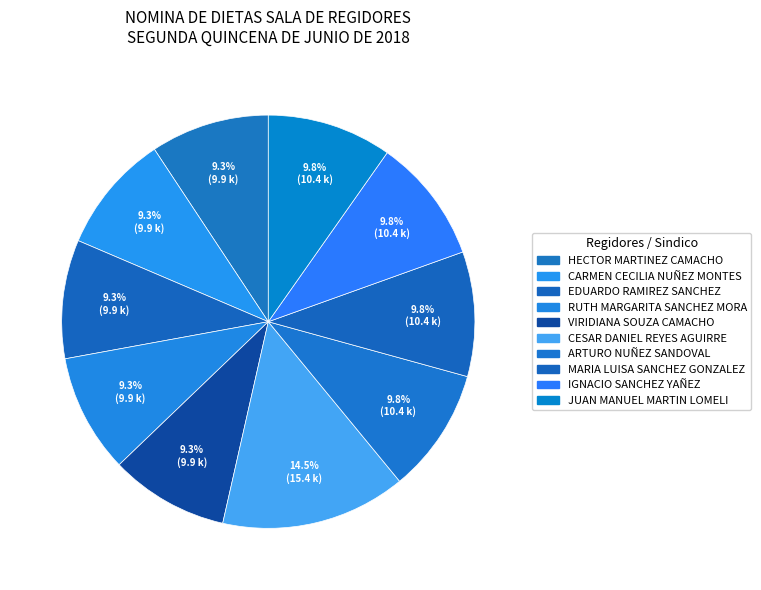

How many segments does this pie chart have?

10